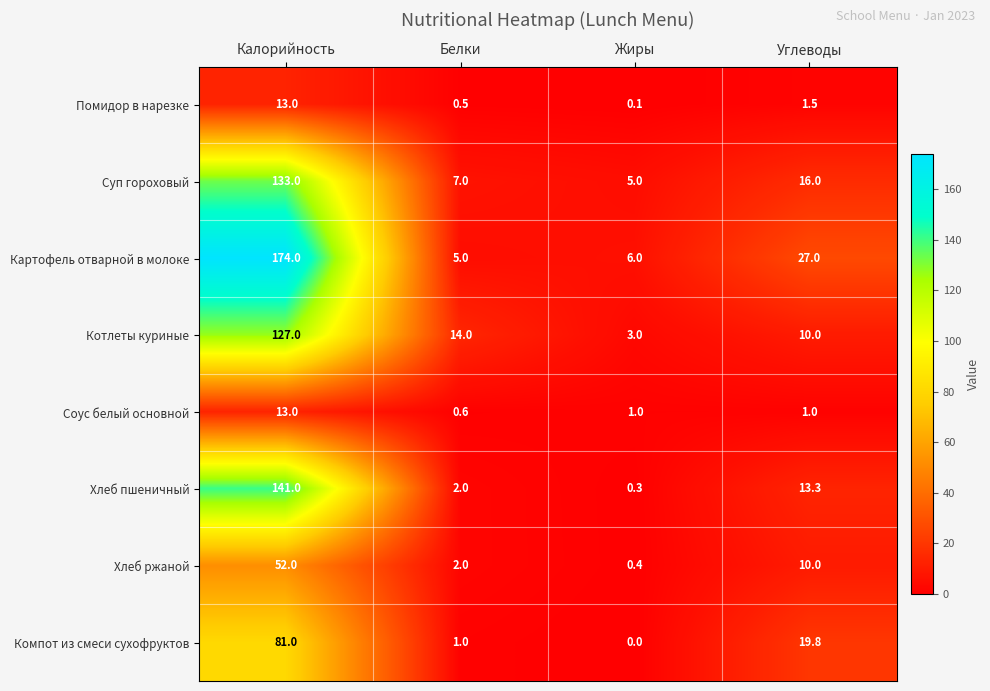

Which series changed the most between Калорийность and Углеводы?

Картофель отварной в молоке